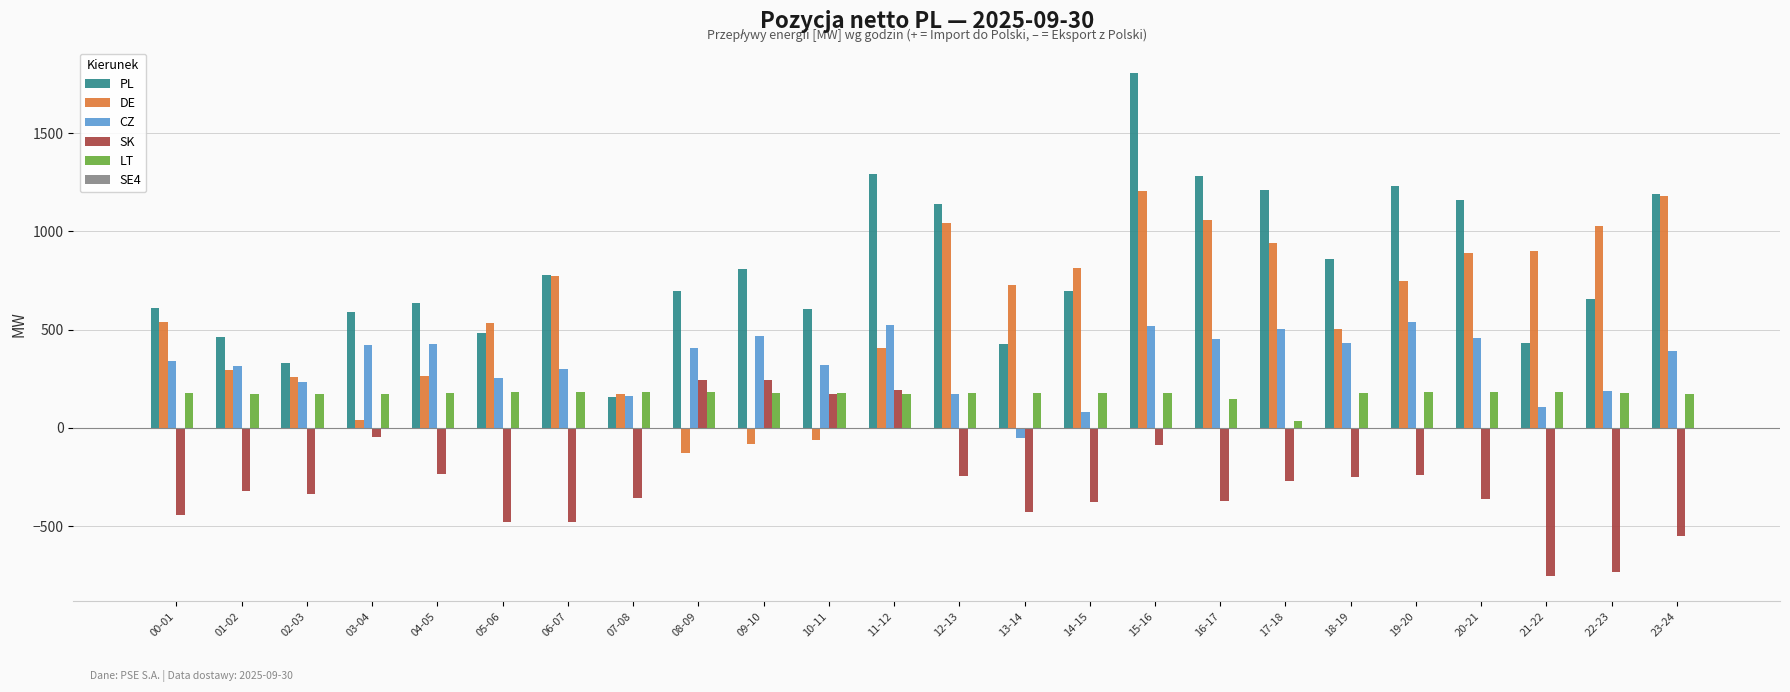

What is the total value across all series at 12-13?

2282.0